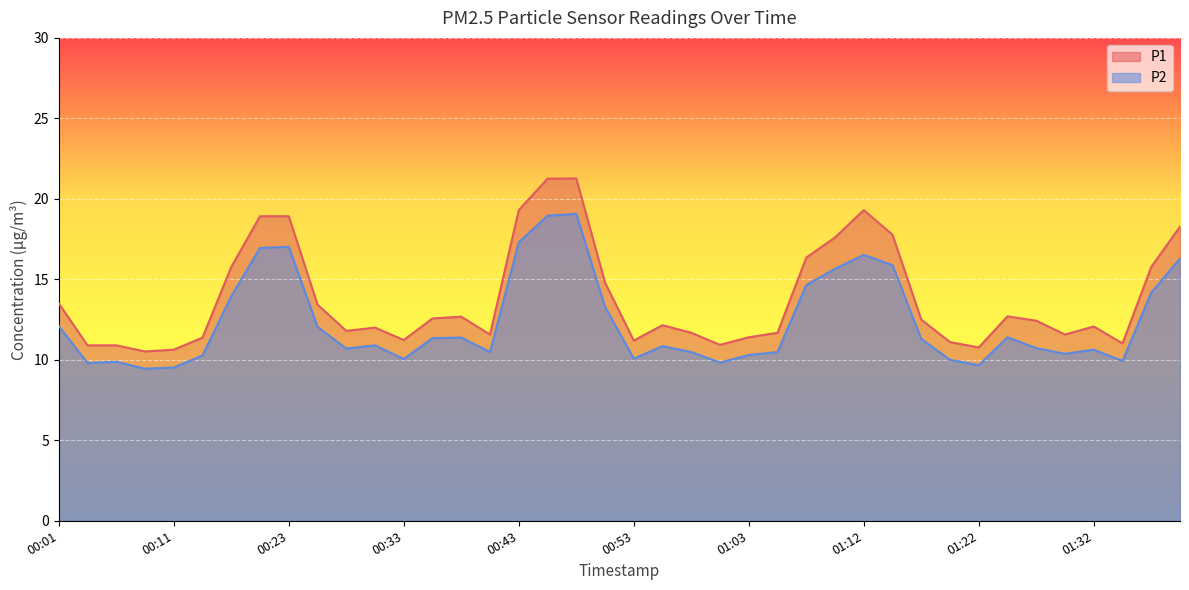

True or false: P2 has more than 0 points higher than both neighbors.

True